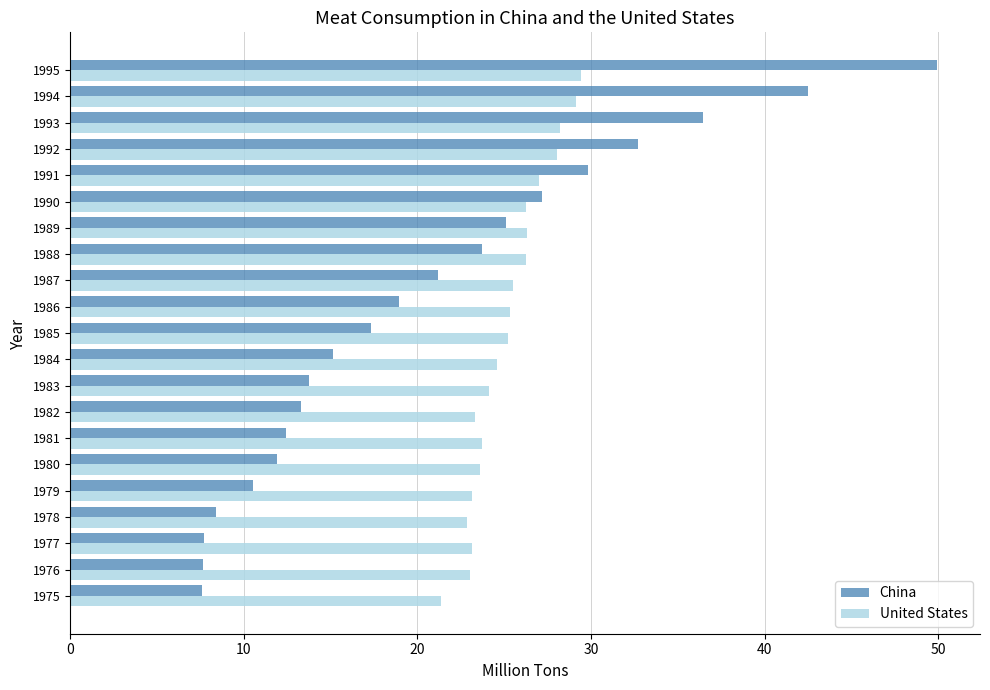

How many data points in United States are less than 25?

10